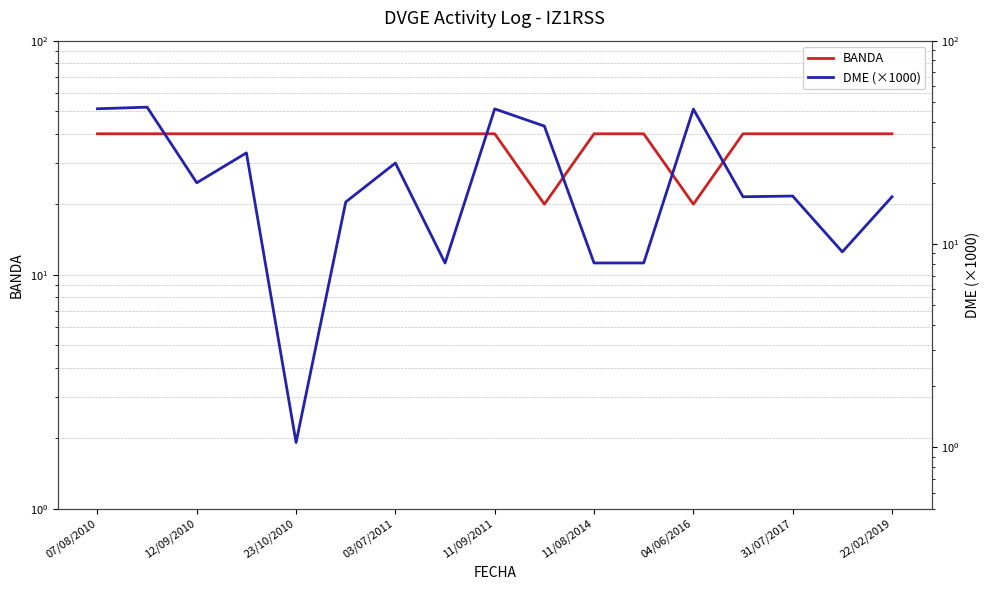

True or false: BANDA and DME (×1000) cross at least once.

True